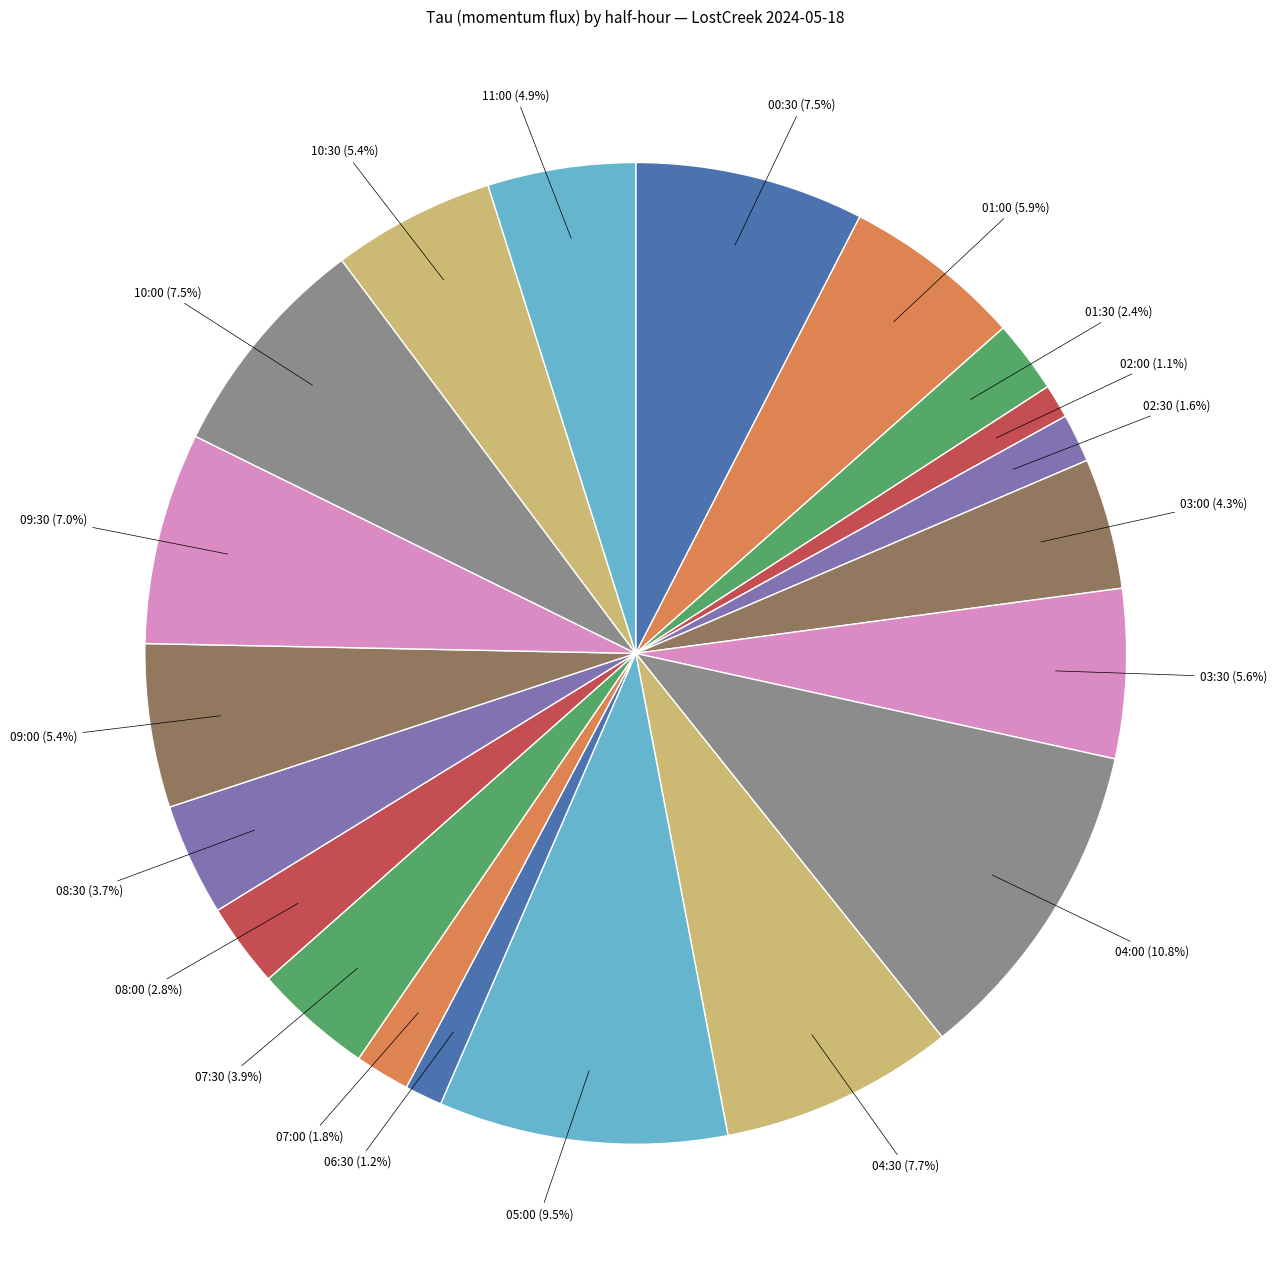

Count the number of slices in the pie.

20